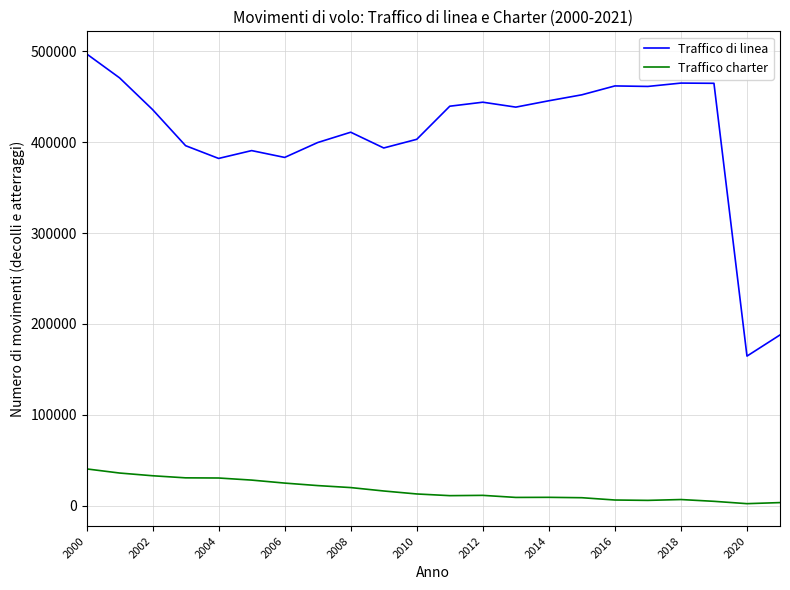

Which series has the largest range (max minus min)?

Traffico di linea